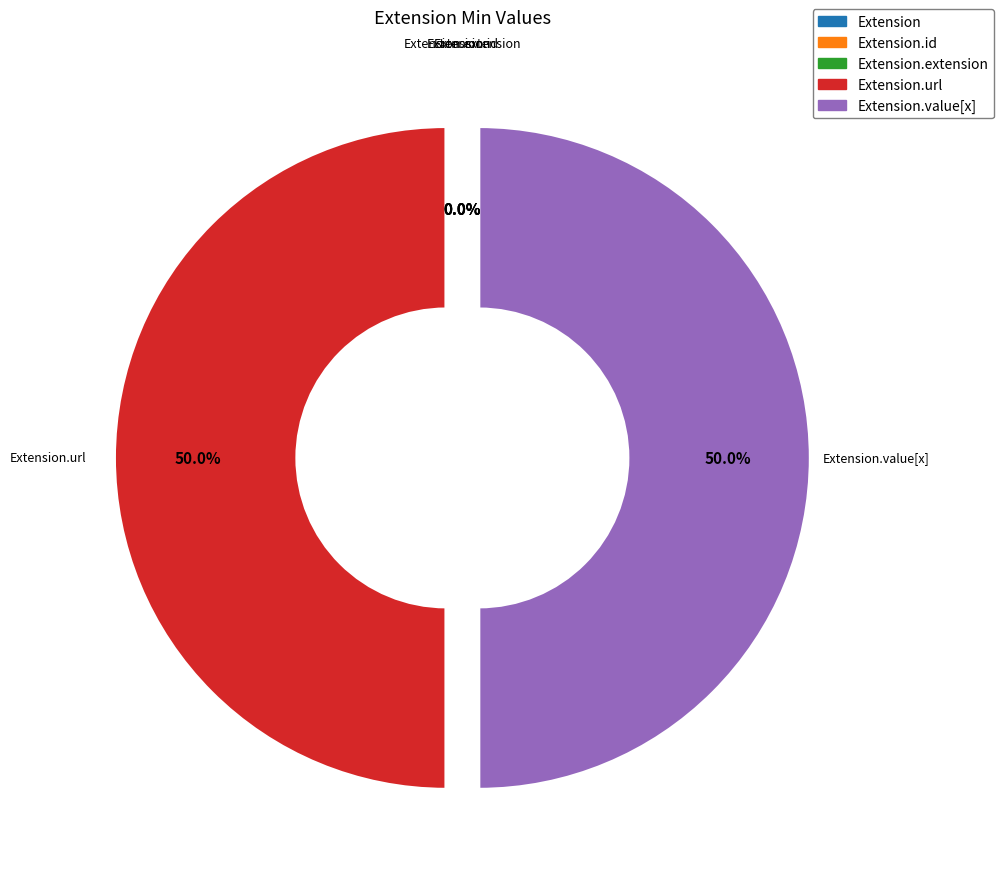

What is the smallest slice in the pie chart?

Extension